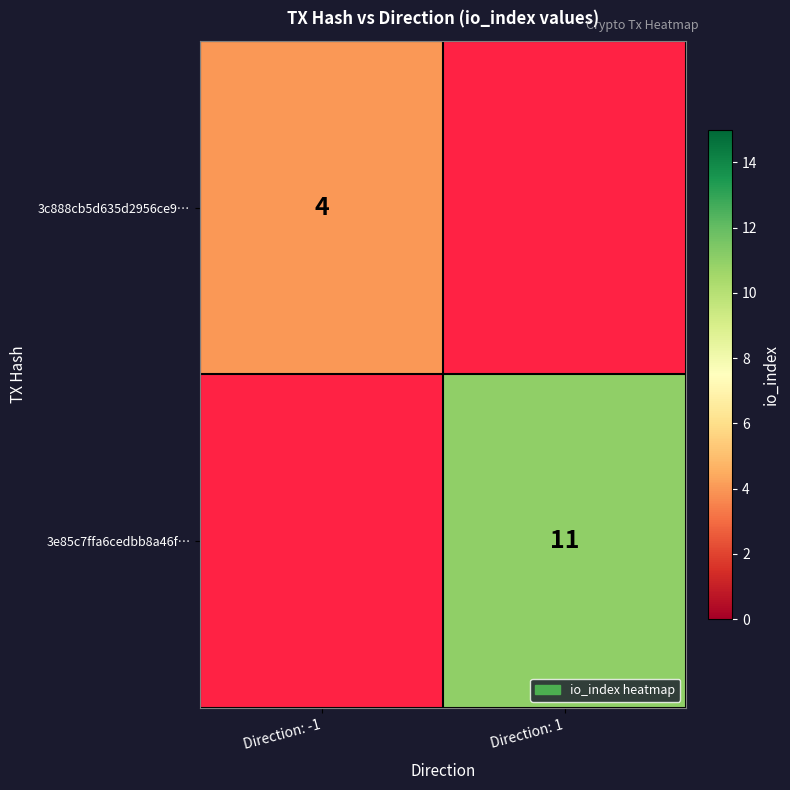

The 3e85c7ffa6cedbb8a46f… series shows 11 at Direction: 1. True or false?

True